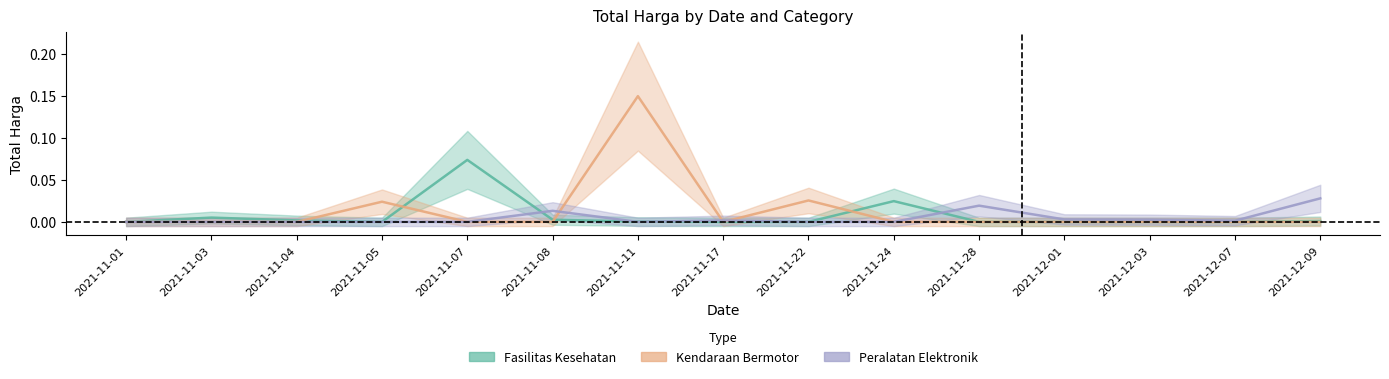

The value of Peralatan Elektronik at 2021-12-09 is 0.0. True or false?

False